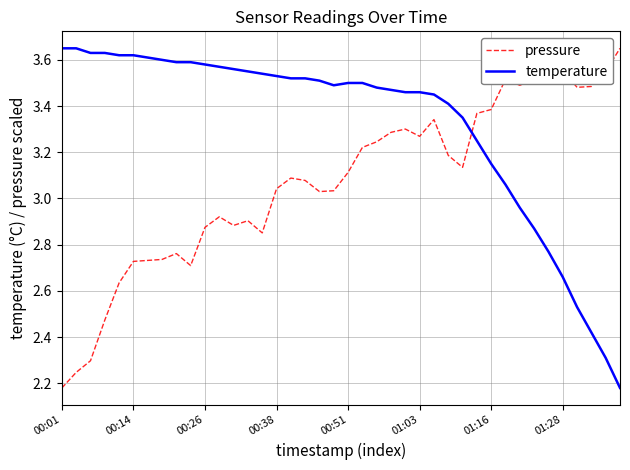

What is the difference between the maximum and minimum values in the pressure series?

1.5